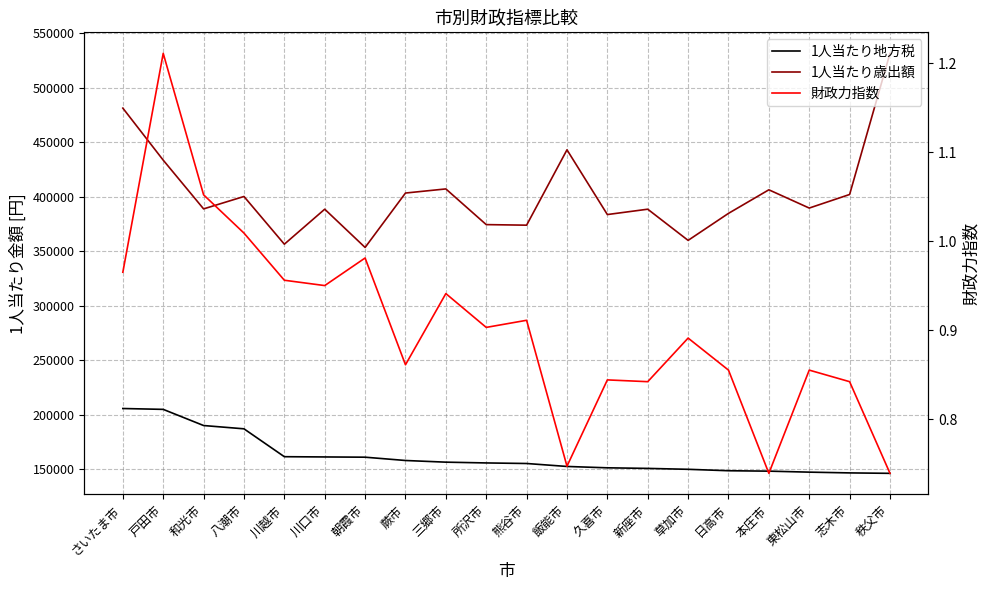

True or false: 財政力指数 and 1人当たり歳出額 cross at least once.

False